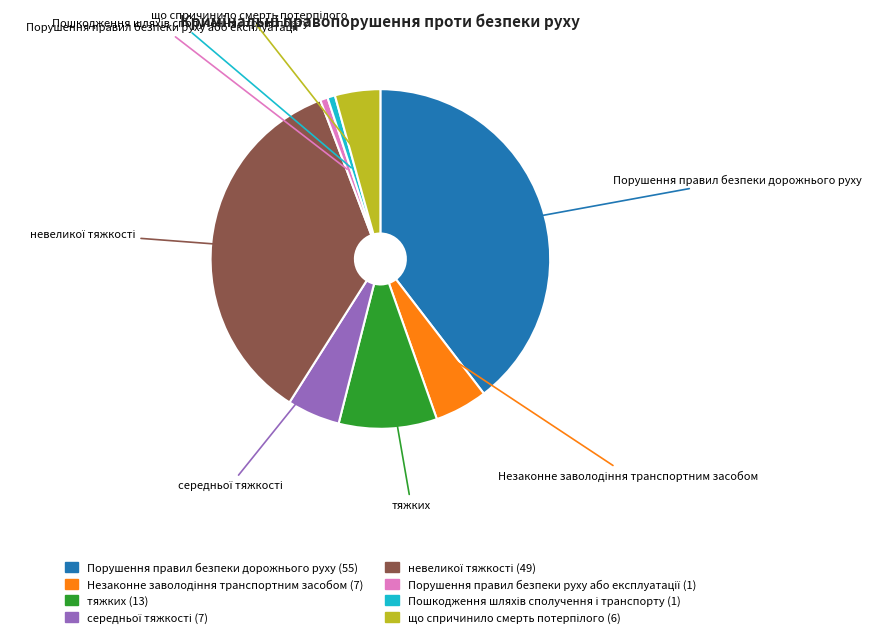

Does any single category account for the majority?

No